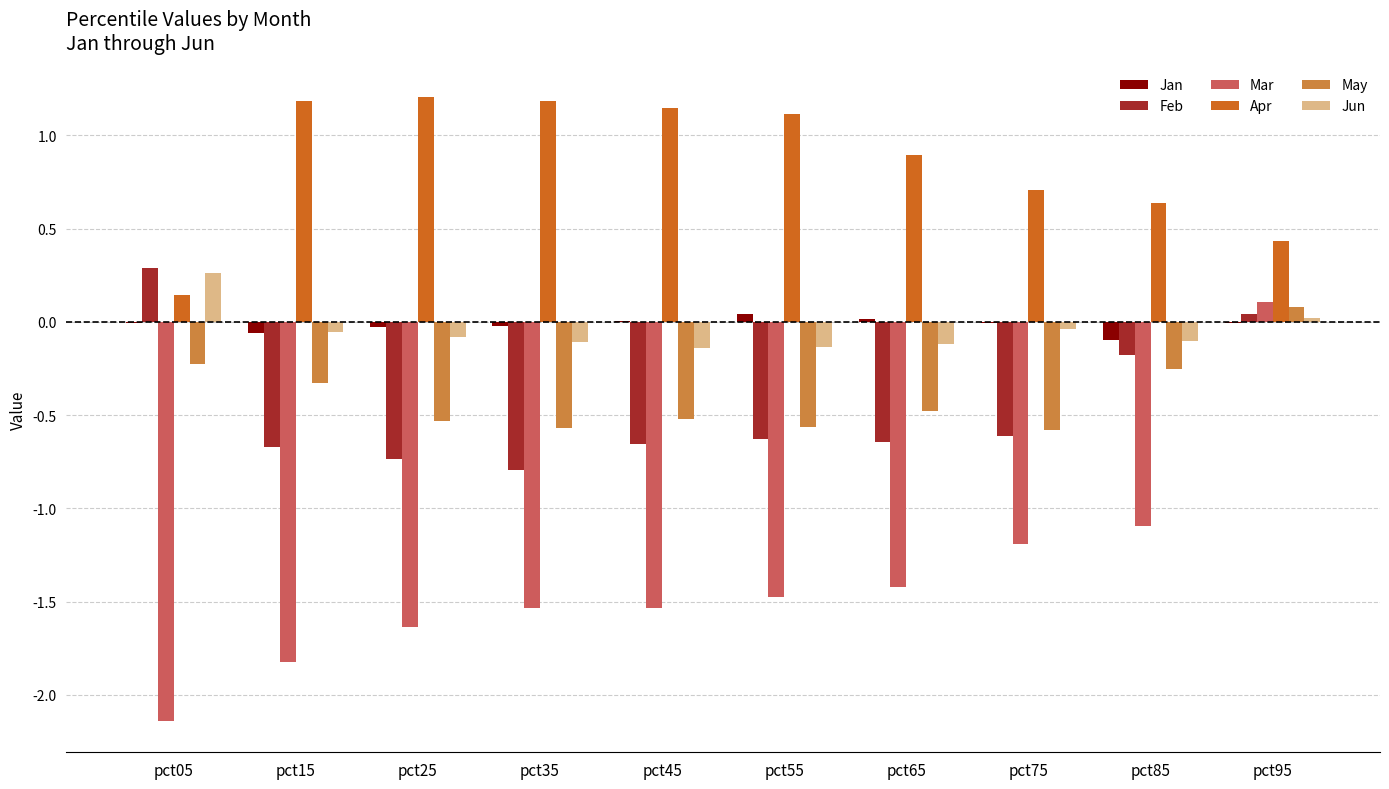

Which series has the largest total across all categories?

Apr